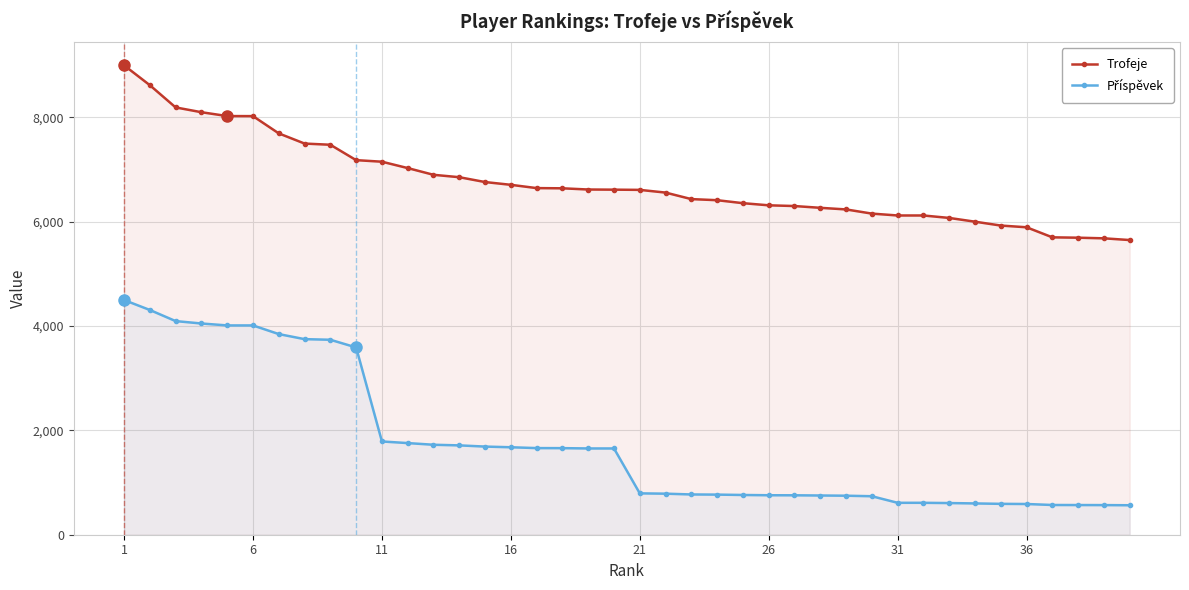

At how many categories does at least one series exceed 3377?

40